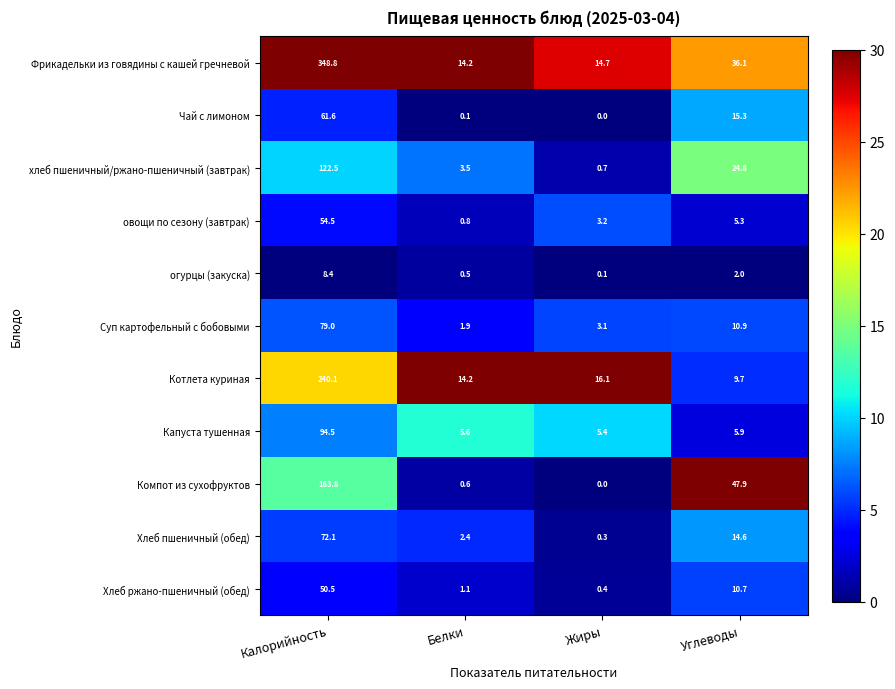

What is the total value across all series at Калорийность?

1295.8